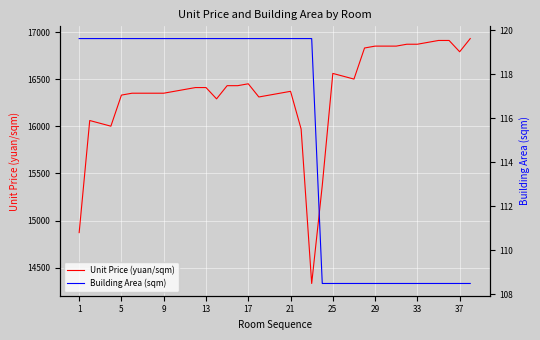

What is the minimum value for Unit Price (yuan/sqm)?

14332